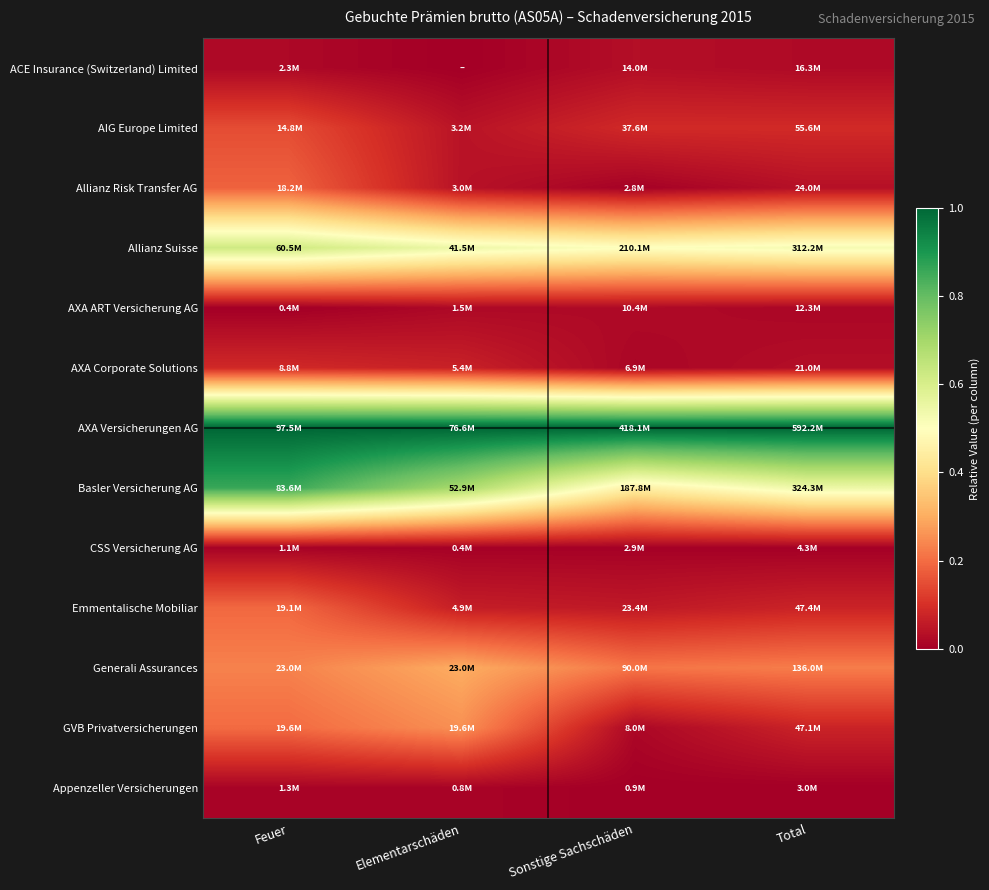

Which label corresponds to the largest value in the chart?

Feuer